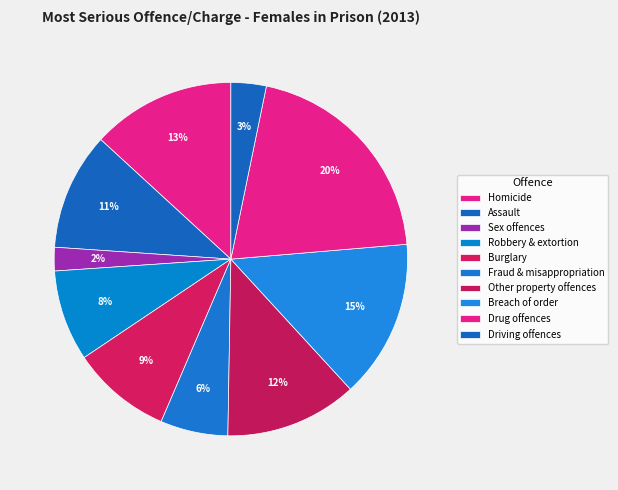

How many segments does this pie chart have?

10